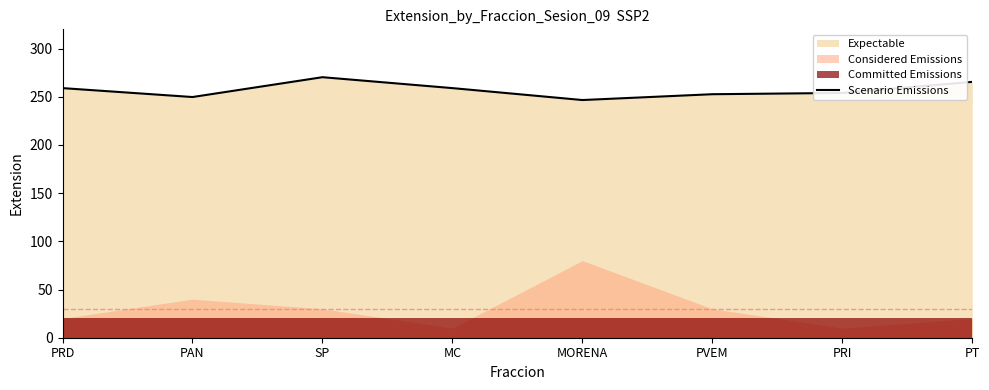

What is the difference between the second highest and minimum values?

18.9